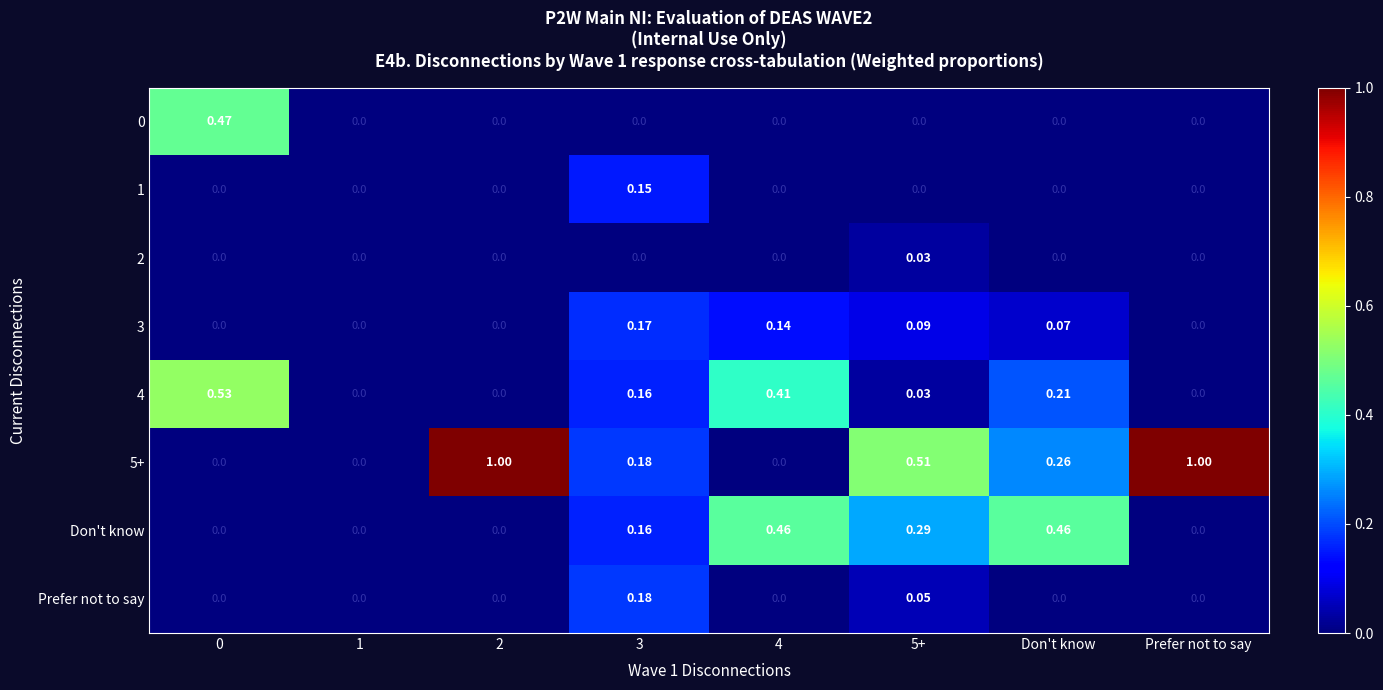

How many data points does each series have?

8